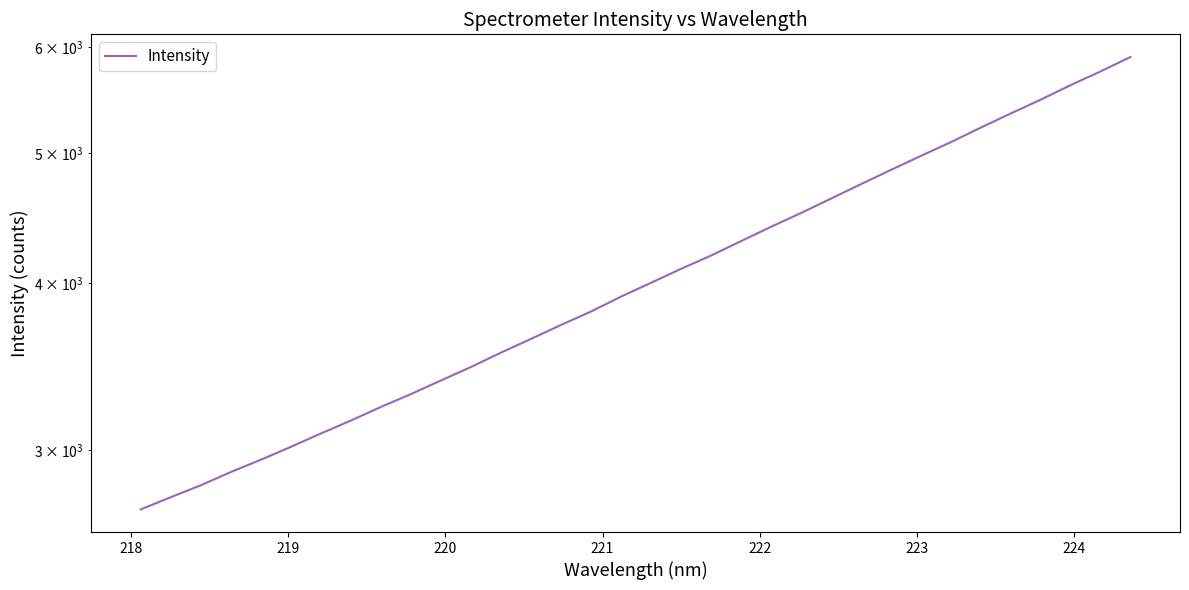

What is the sum of all values?

138524.9